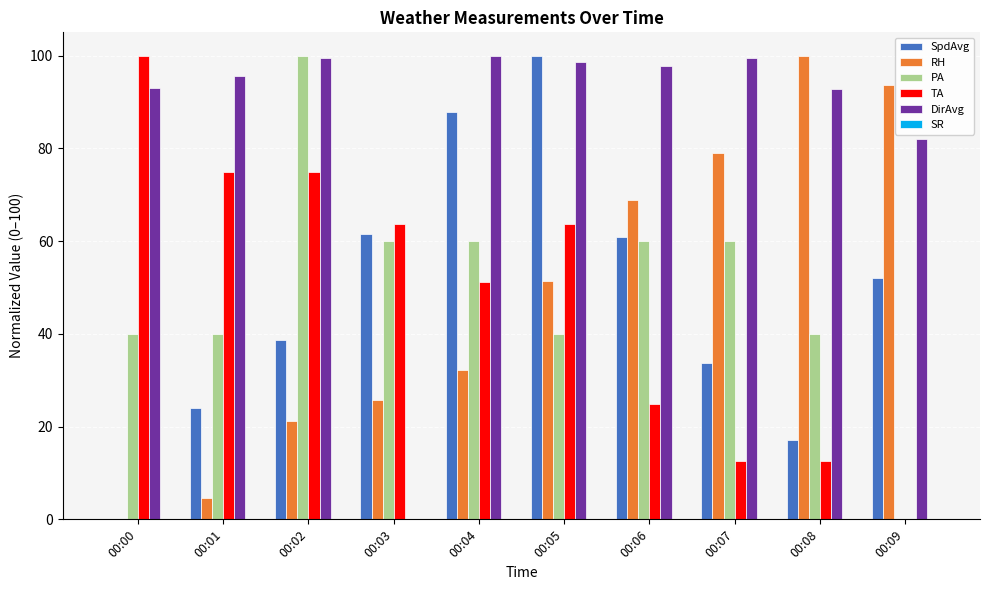

Are the bars grouped side by side (vs. stacked)?

Yes